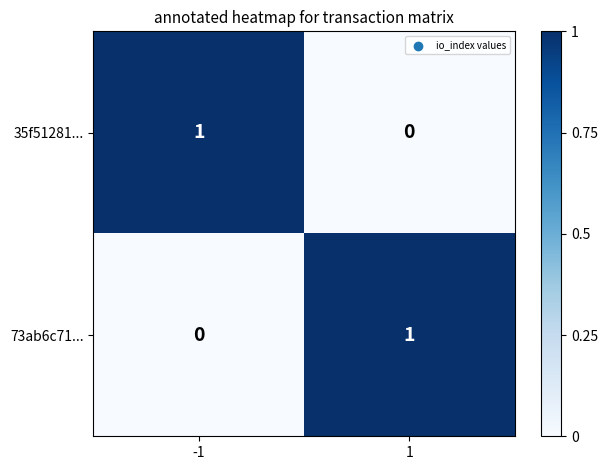

Rank the series at 1 from lowest to highest value.

35f51281..., 73ab6c71...